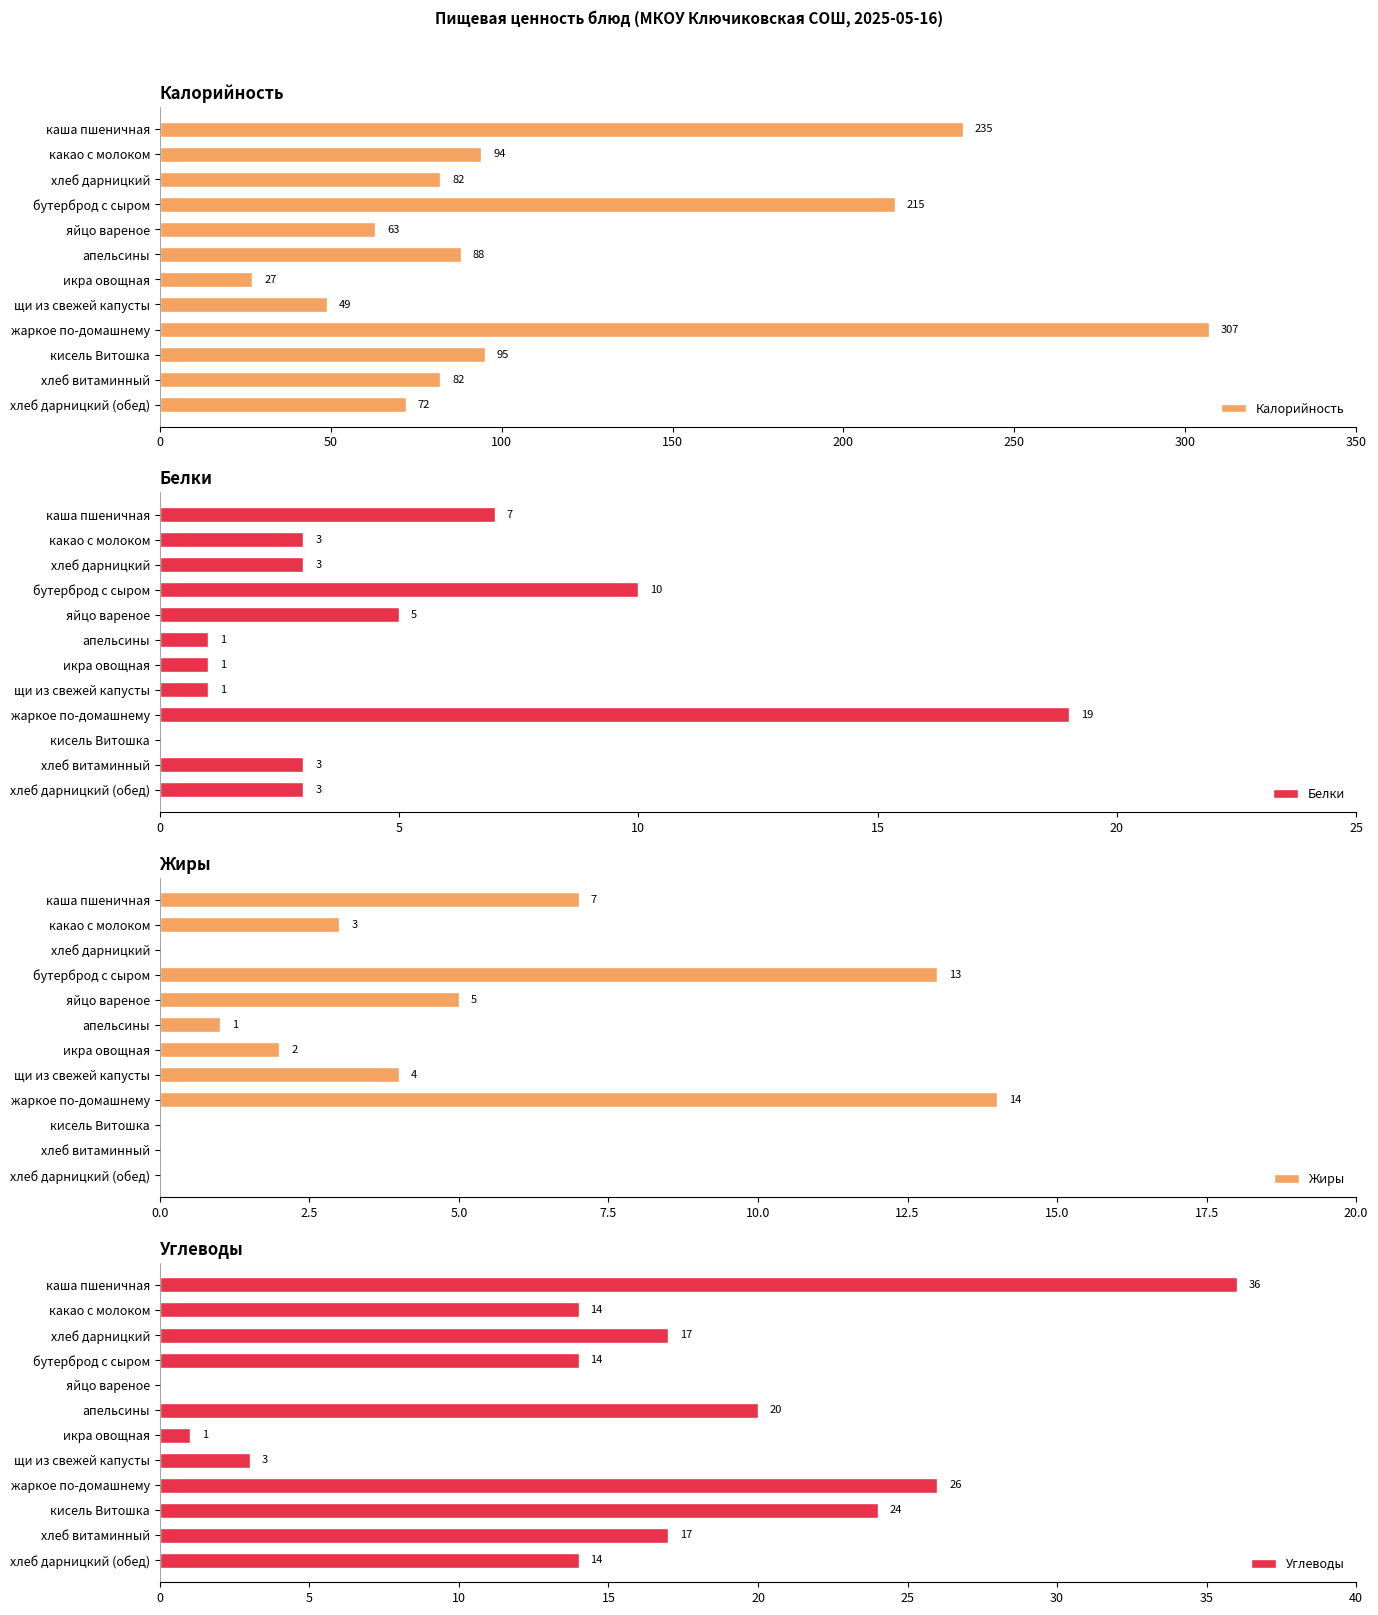

What is the average value of the Калорийность series?

117